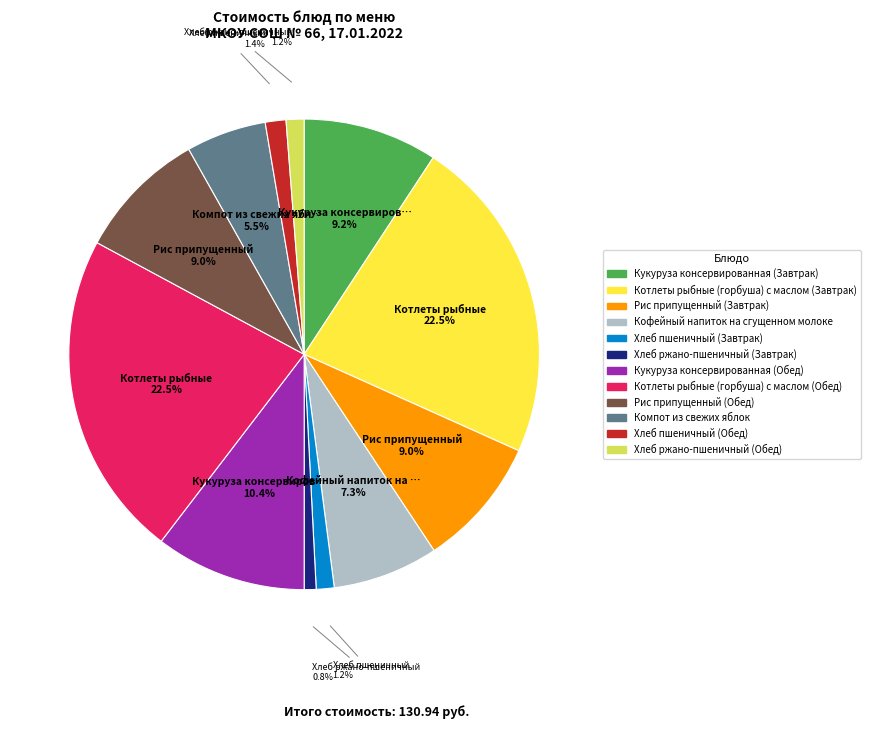

How many slices are in this pie chart?

12